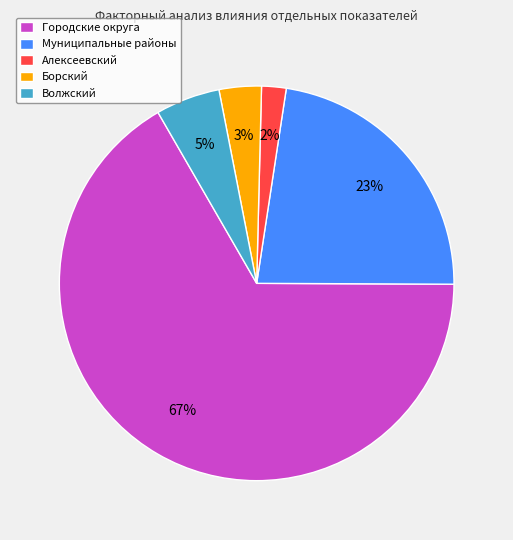

Is it true that Алексеевский is 2% of the pie?

True